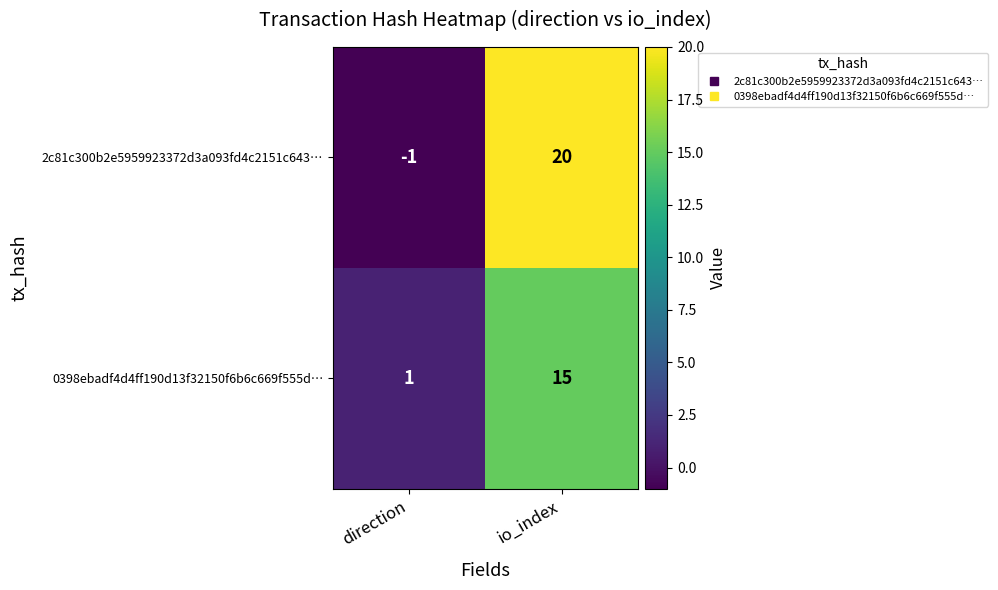

What is the difference between the maximum and minimum values in the 2c81c300b2e5959923372d3a093fd4c2151c643… series?

21